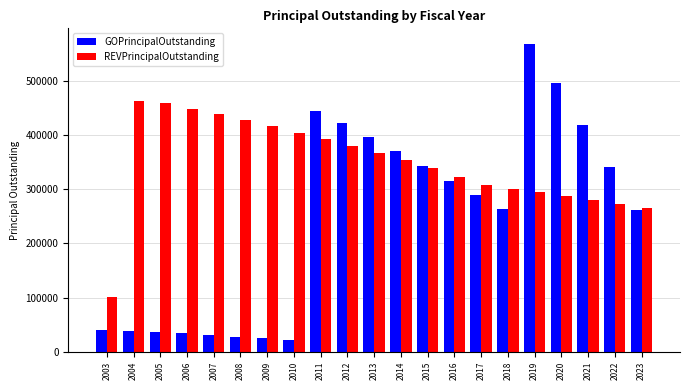

At which category is the sum across all series the highest?

2019